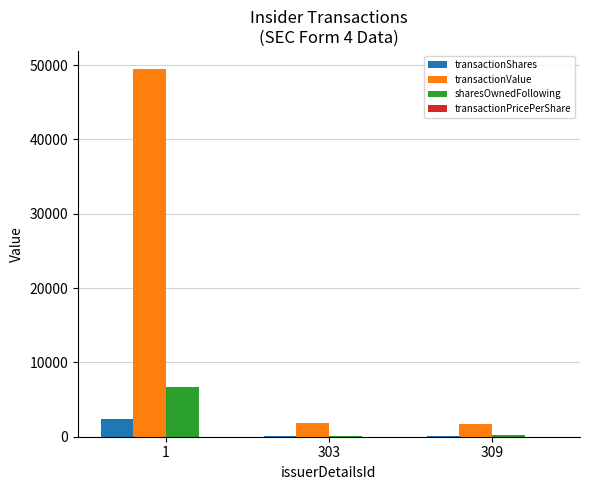

Which series has the largest total across all categories?

transactionValue